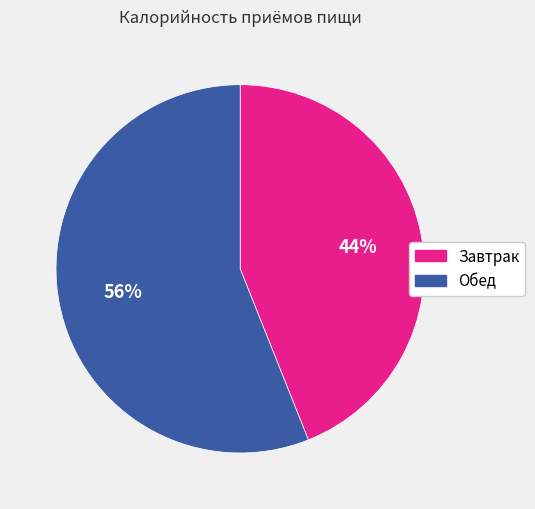

How many slices are in this pie chart?

2